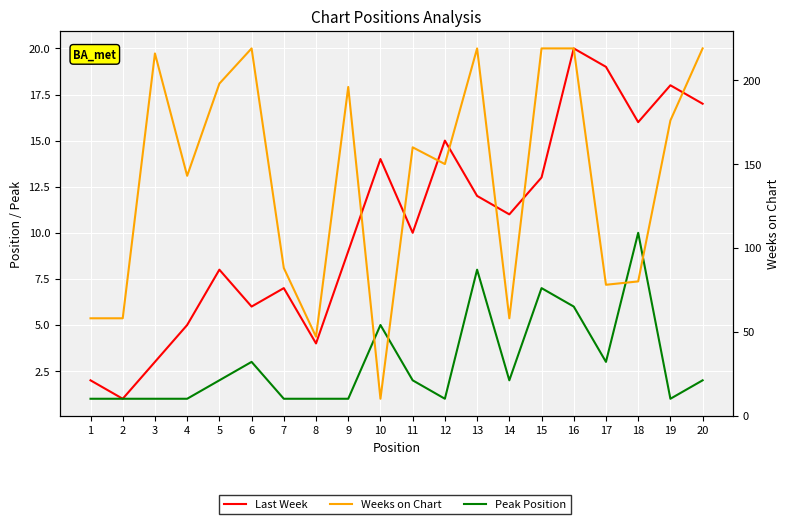

In Last Week, how many points are higher than both neighbors (excluding endpoints)?

6